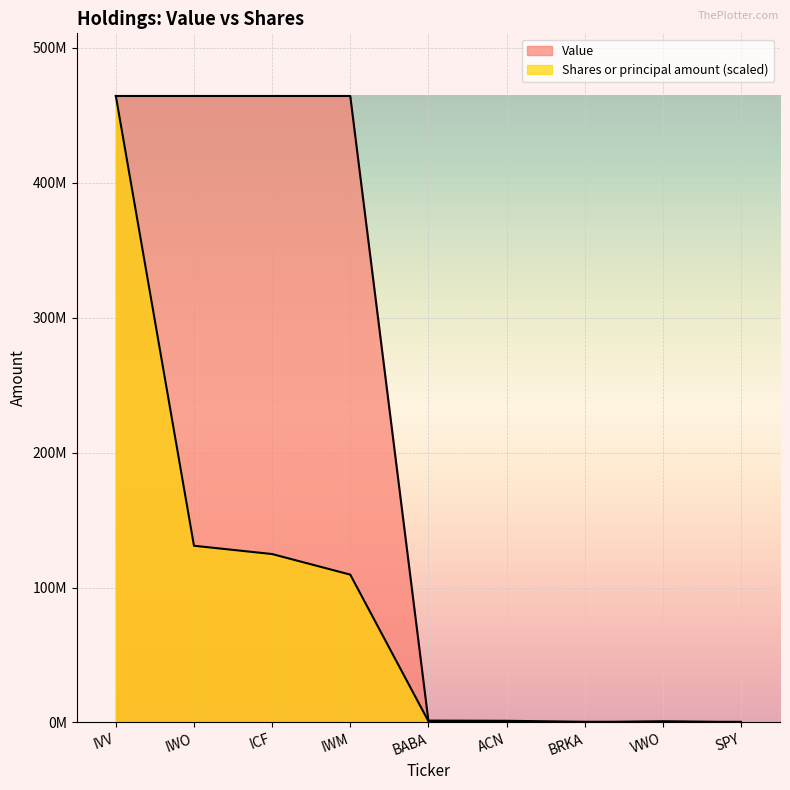

How many data points in Value are above 1382000?

4